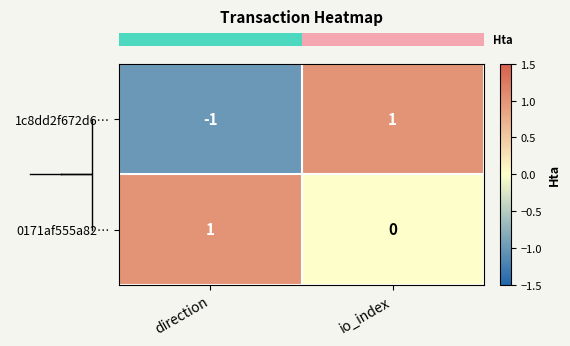

Which label corresponds to the smallest value in the chart?

direction